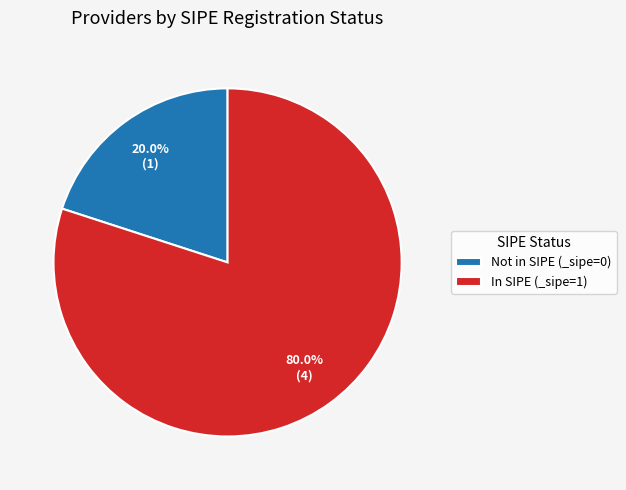

What is the largest slice in the pie chart?

In SIPE (_sipe=1)